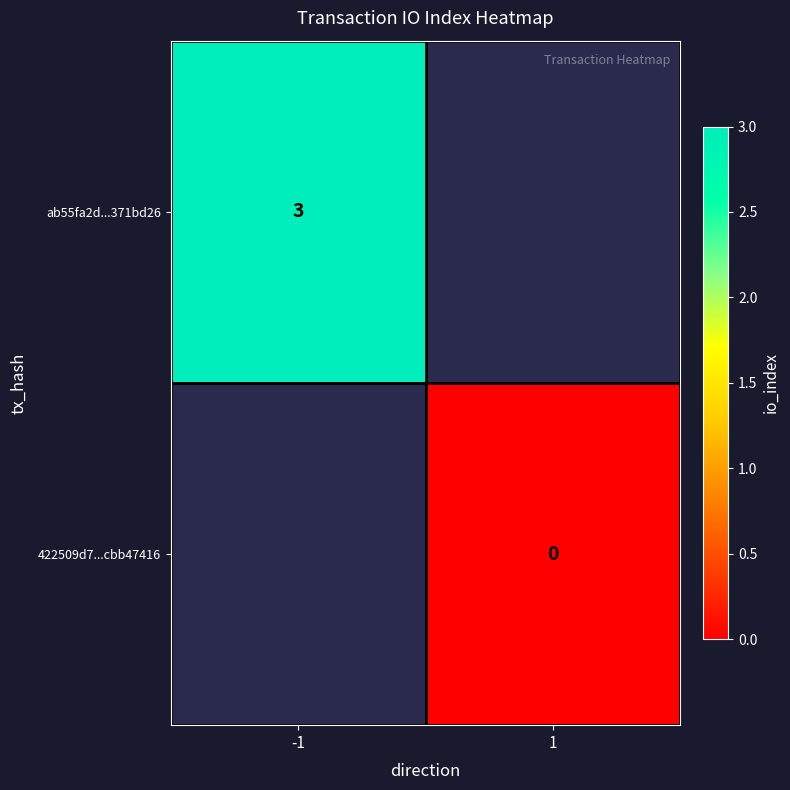

At how many categories does at least one series exceed 2?

1